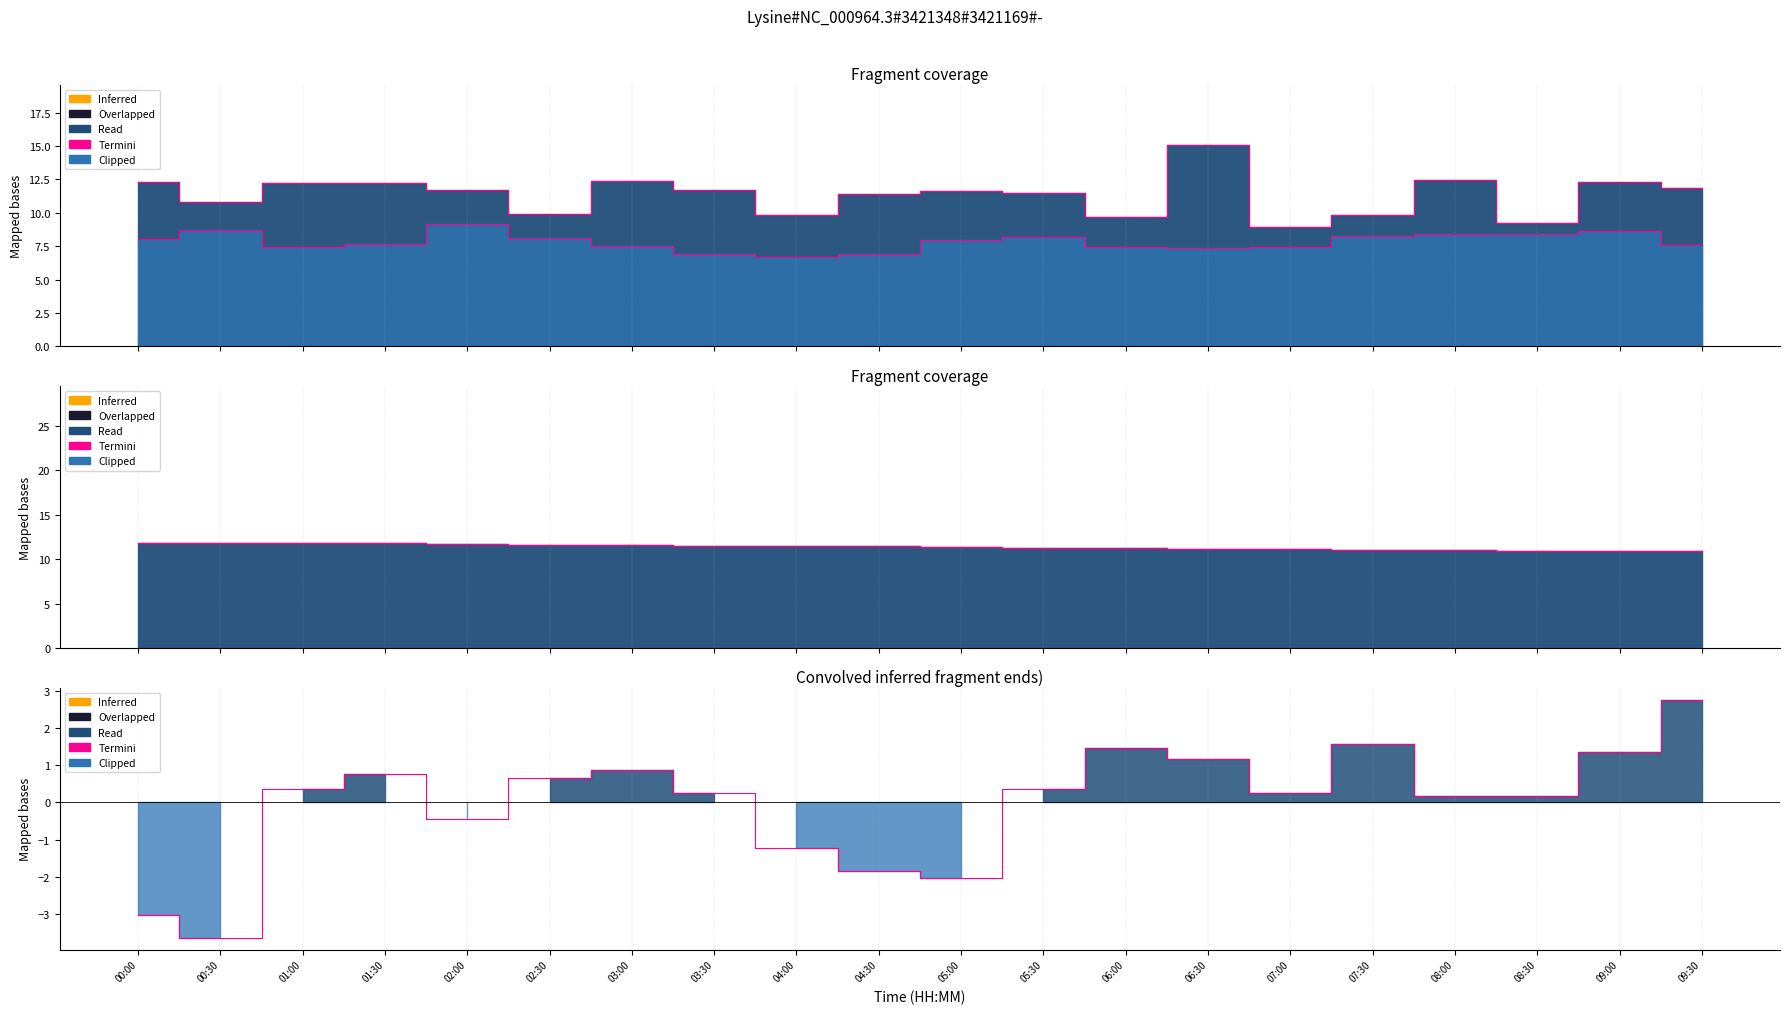

Reading left to right, extract all data points from this chart.

SDS_P1: 00:00=12.3	00:30=10.8	01:00=12.2	01:30=12.2	02:00=11.7	02:30=9.9	03:00=12.4	03:30=11.7	04:00=9.8	04:30=11.4	05:00=11.6	05:30=11.5	06:00=9.7	06:30=15.1	07:00=8.9	07:30=9.8	08:00=12.4	08:30=9.2	09:00=12.3	09:30=11.9
SDS_P2: 00:00=8.0	00:30=8.7	01:00=7.4	01:30=7.7	02:00=9.2	02:30=8.1	03:00=7.5	03:30=6.9	04:00=6.7	04:30=6.9	05:00=8.0	05:30=8.2	06:00=7.5	06:30=7.4	07:00=7.4	07:30=8.2	08:00=8.4	08:30=8.4	09:00=8.6	09:30=7.6
Temp: 00:00=11.8	00:30=11.8	01:00=11.8	01:30=11.8	02:00=11.7	02:30=11.6	03:00=11.6	03:30=11.5	04:00=11.5	04:30=11.5	05:00=11.4	05:30=11.3	06:00=11.3	06:30=11.2	07:00=11.1	07:30=11.0	08:00=11.0	08:30=10.9	09:00=10.9	09:30=10.9
Humidity: 00:00=-3.0	00:30=-3.6	01:00=0.4	01:30=0.8	02:00=-0.4	02:30=0.7	03:00=0.9	03:30=0.3	04:00=-1.2	04:30=-1.8	05:00=-2.0	05:30=0.4	06:00=1.5	06:30=1.2	07:00=0.3	07:30=1.6	08:00=0.2	08:30=0.2	09:00=1.4	09:30=2.8